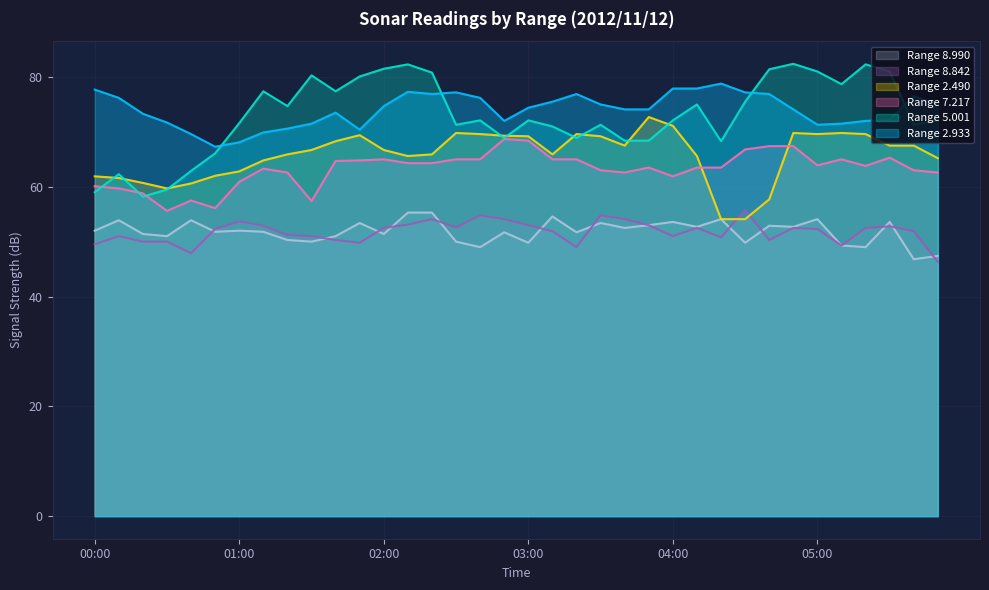

How many lines are shown in the chart?

6